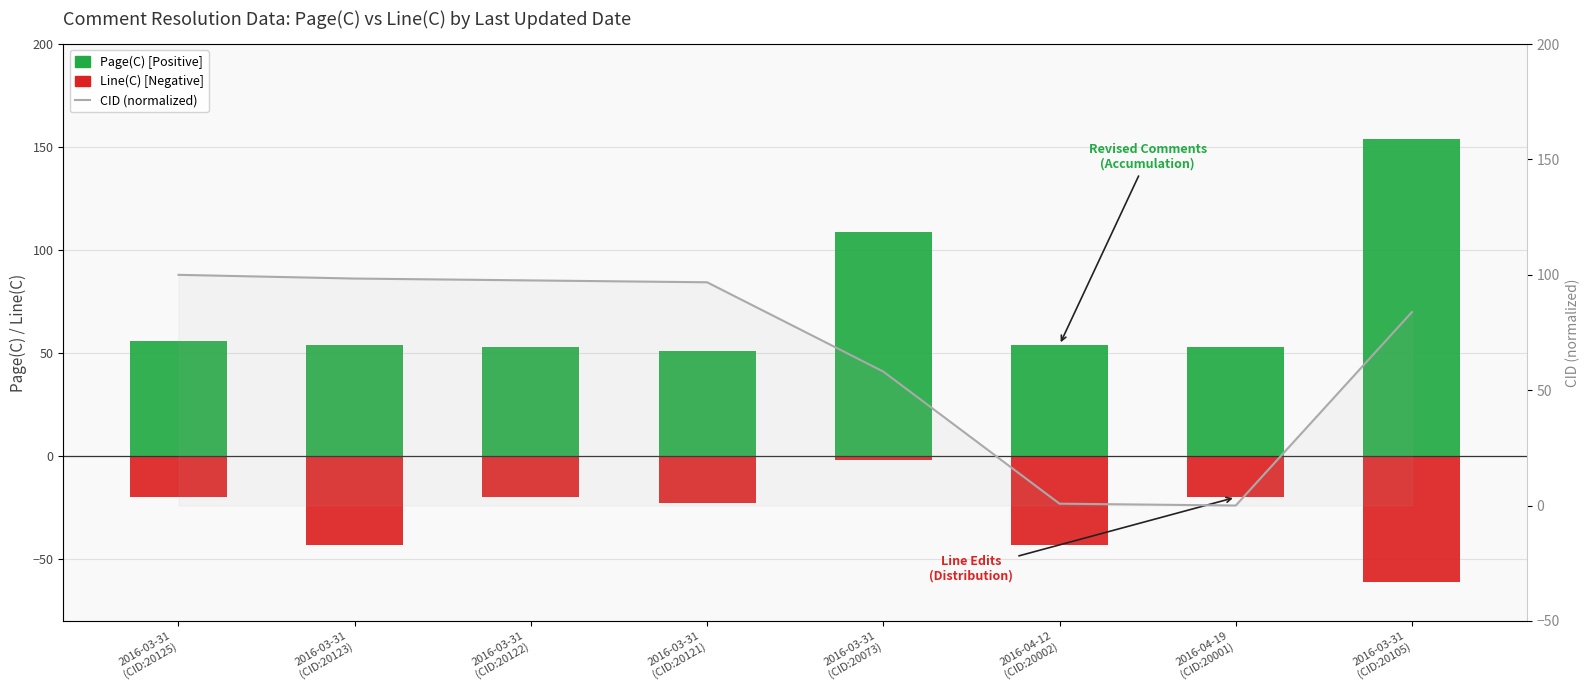

At which label does Page(C) [Positive] first exceed 54?

2016-03-31
(CID:20125)